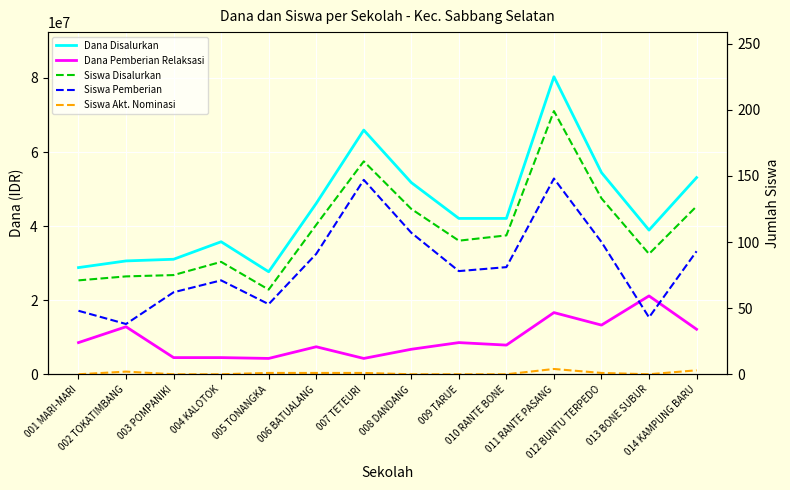

Where is the first local maximum for Siswa Pemberian?

004 KALOTOK